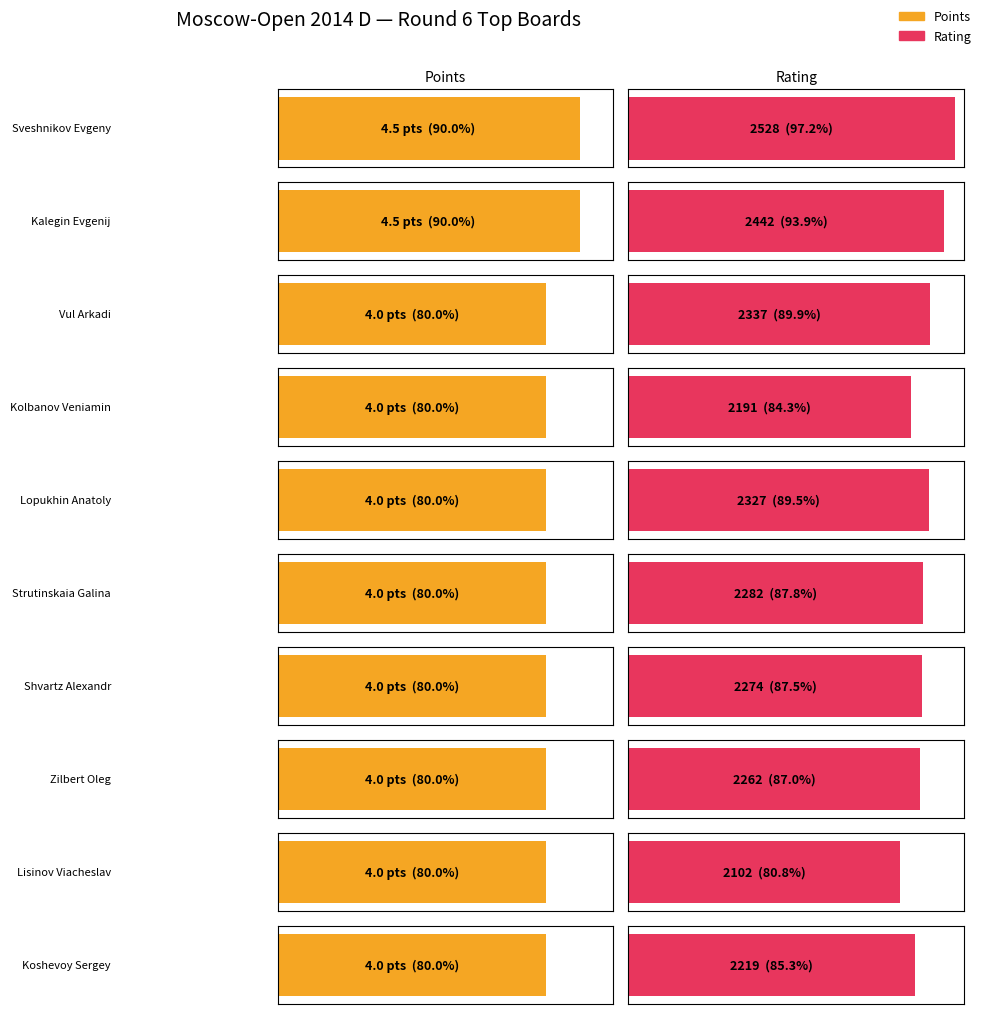

What position from the left is Lopukhin Anatoly?

5